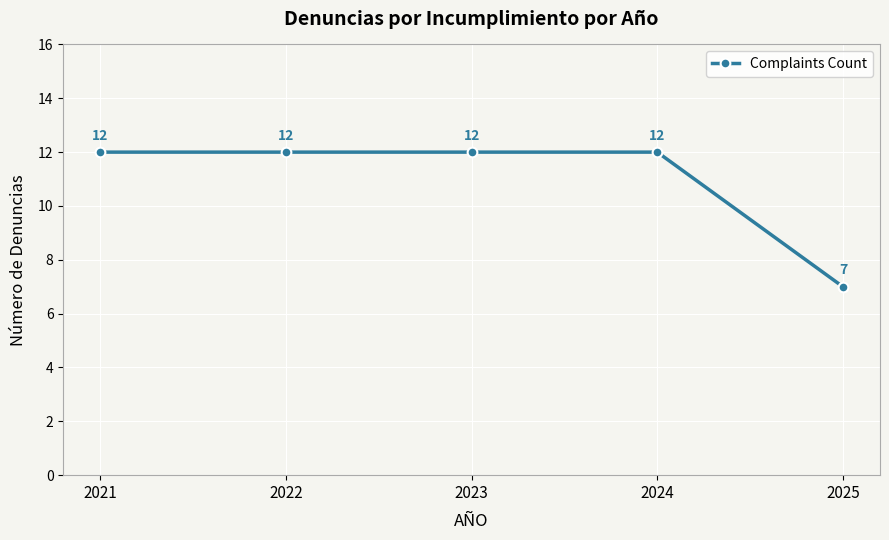

Between 2023 and 2025, which is larger?

2023